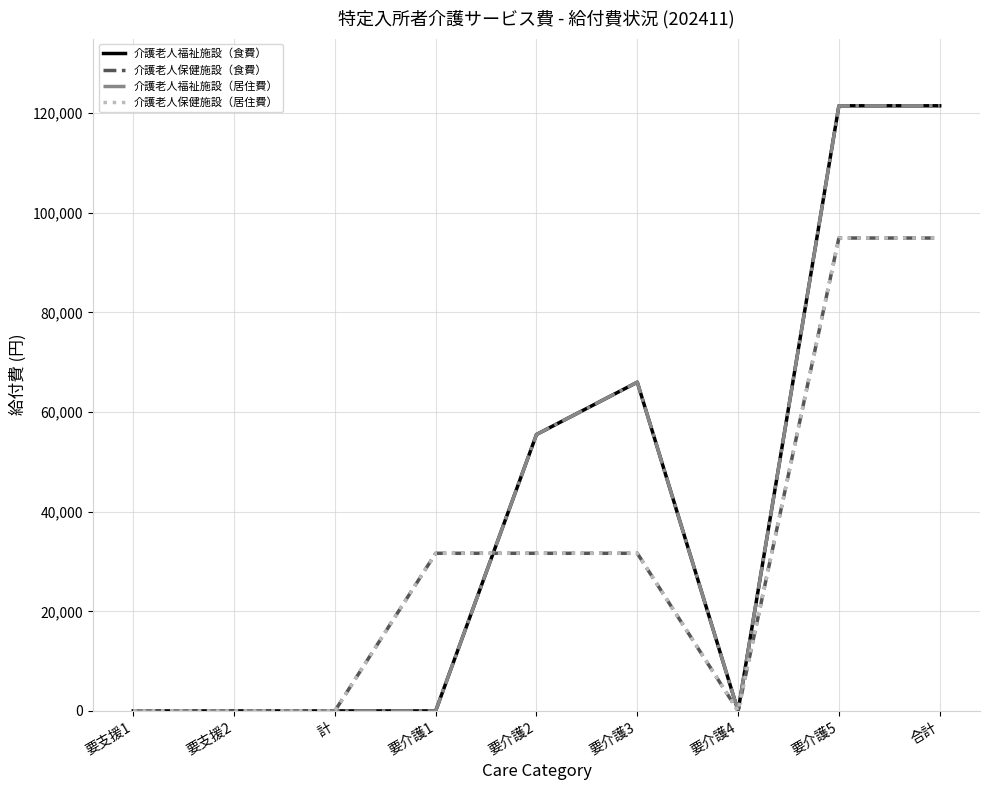

Between 要支援1 and 計, which is larger?

要支援1